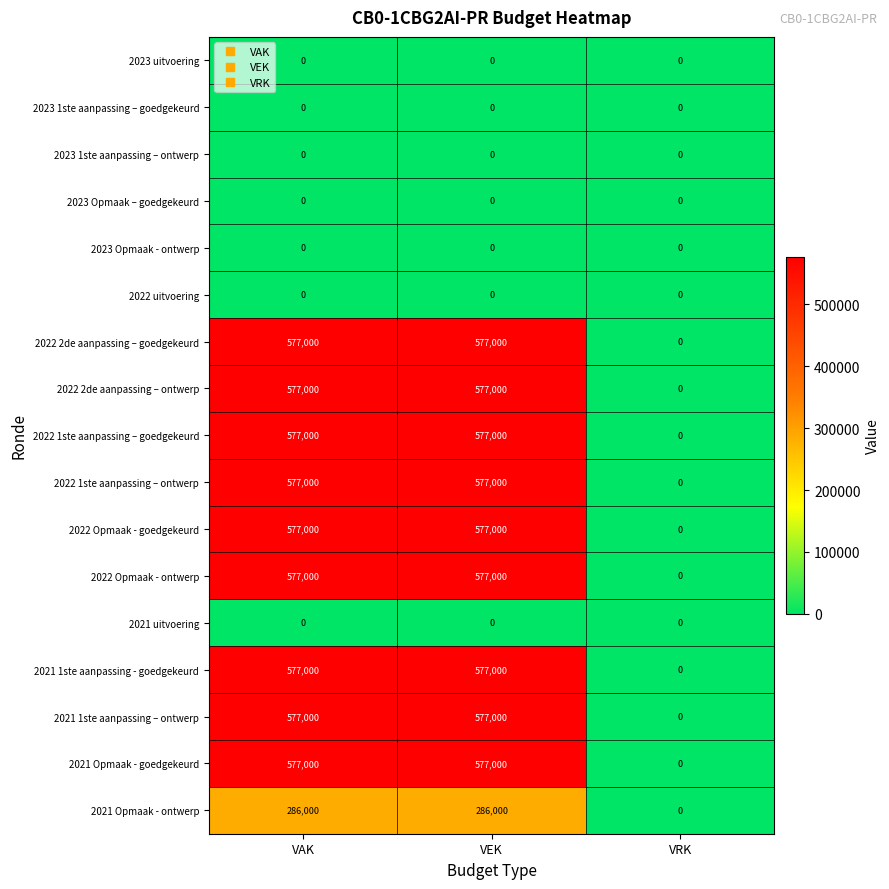

What is the sum of the 2022 Opmaak - goedgekeurd values at VEK and VAK?

1154000